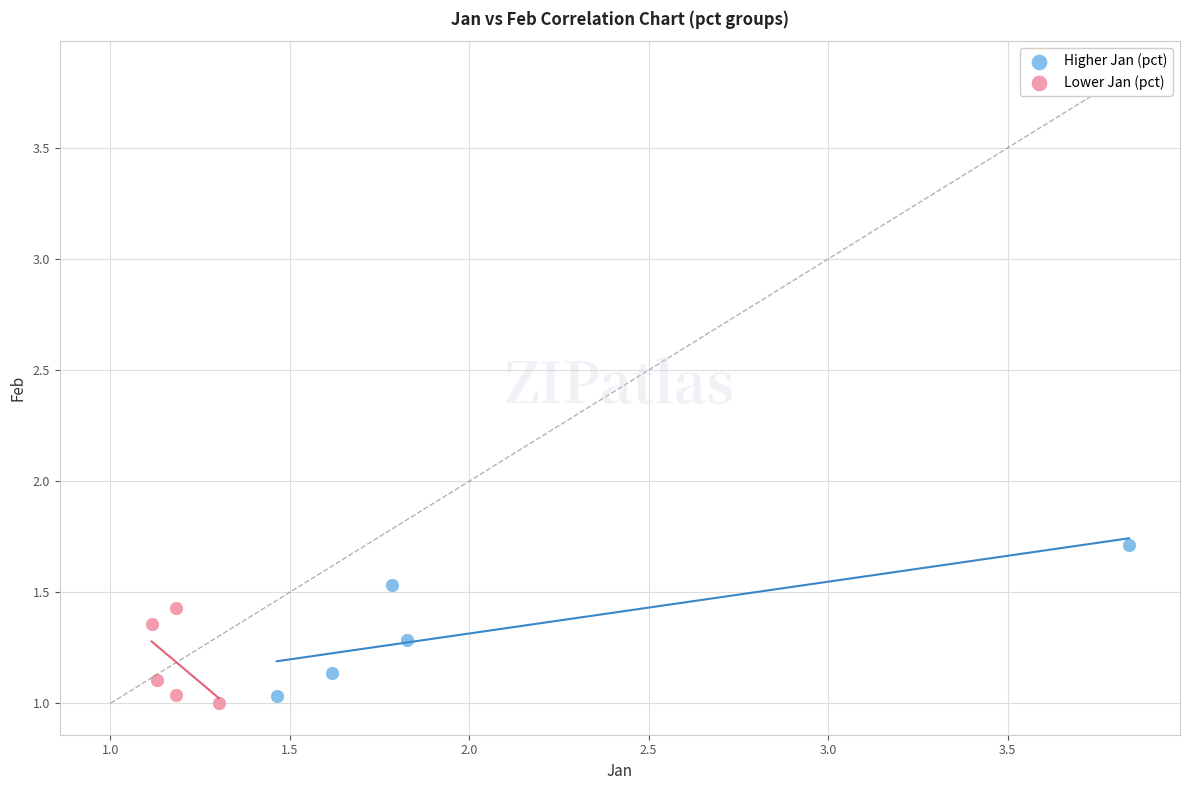

Which series has the largest Y range (max minus min)?

Higher Jan (pct)